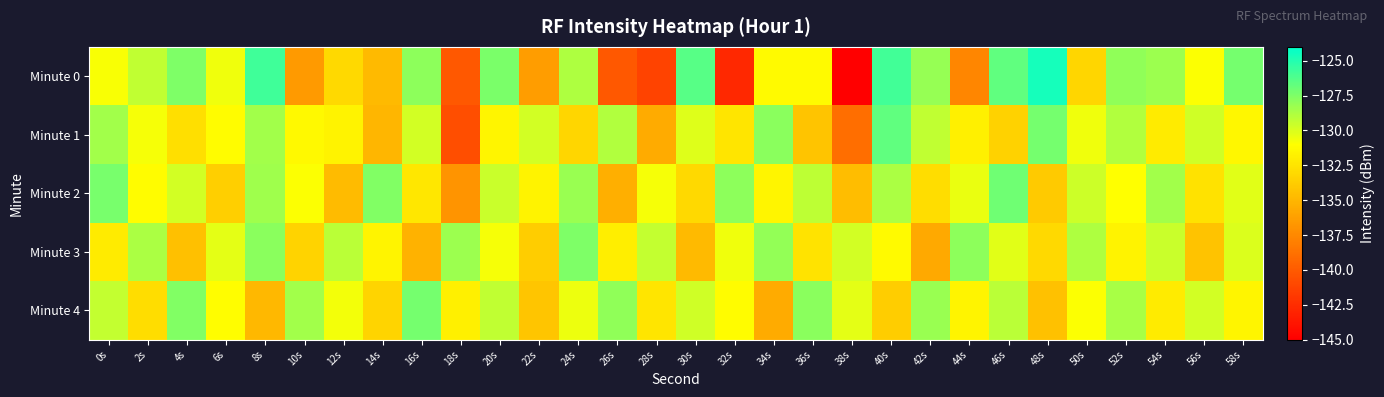

Which series changed the most between 22s and 24s?

Minute 0